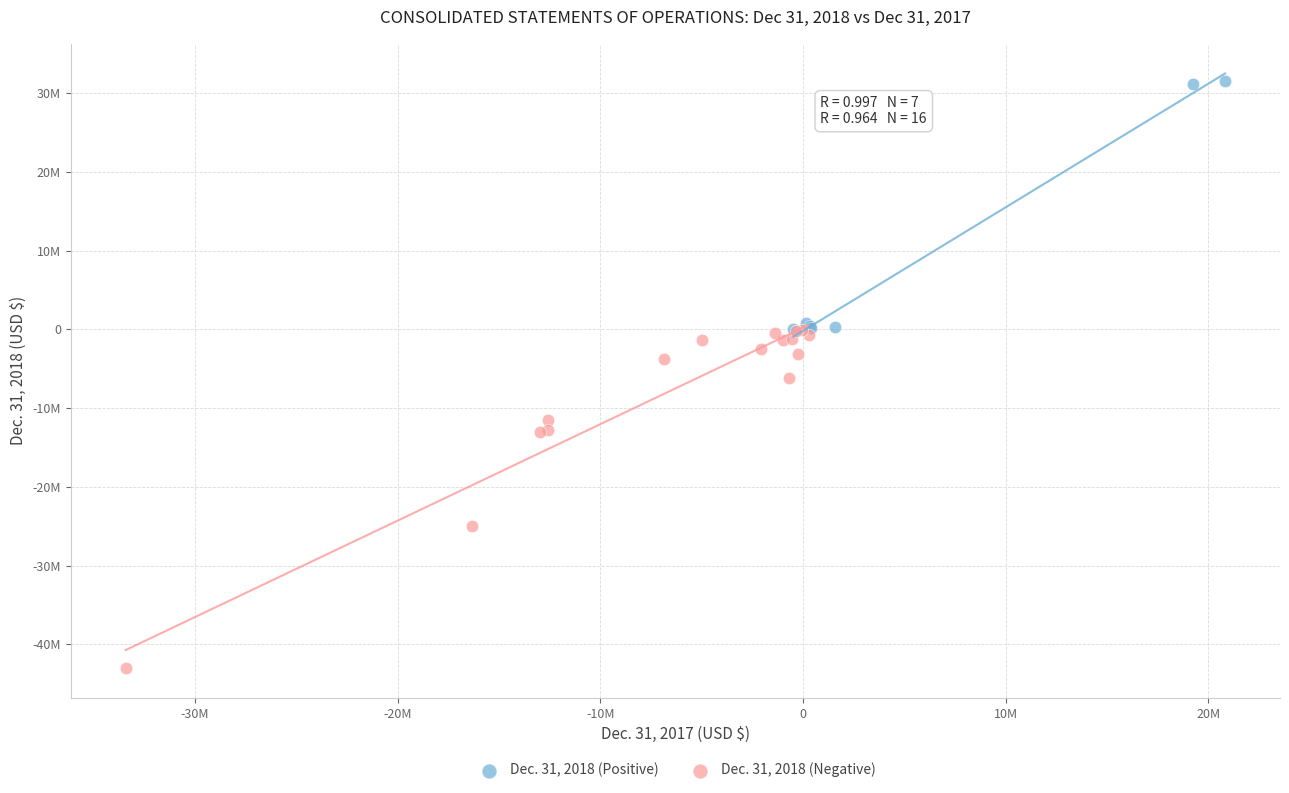

What are all the series names shown in the legend?

Dec. 31, 2018 (Positive), Dec. 31, 2018 (Negative)